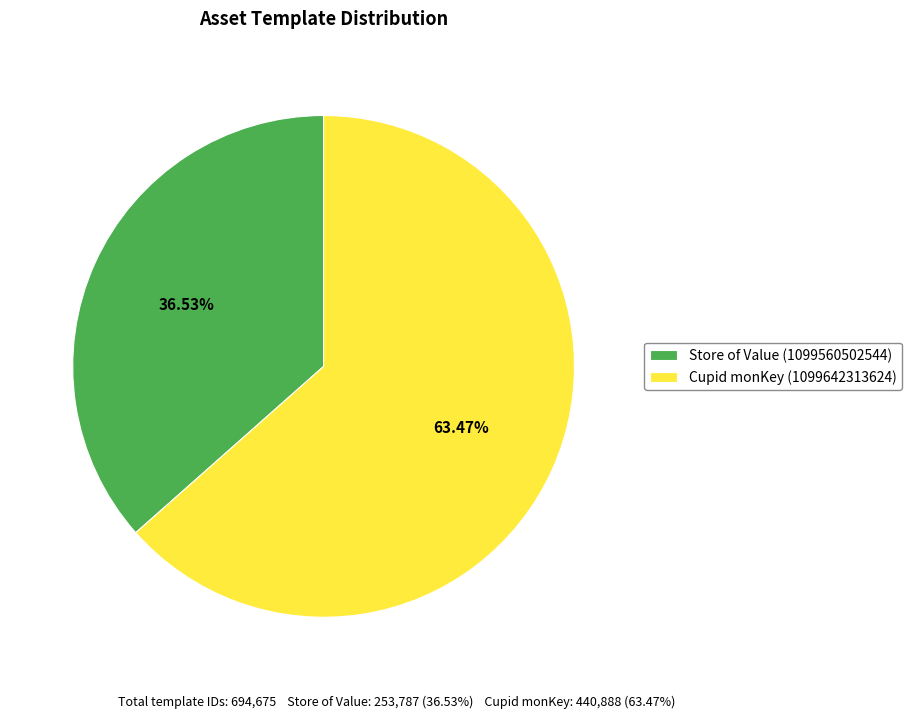

Which has a higher value, Store of Value (1099560502544) or Cupid monKey (1099642313624)?

Cupid monKey (1099642313624)